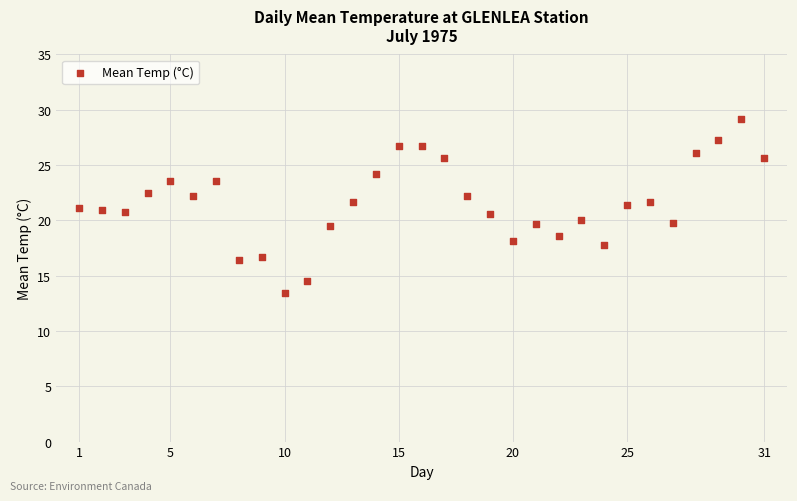

What is the range of X values (max minus min)?

30.0